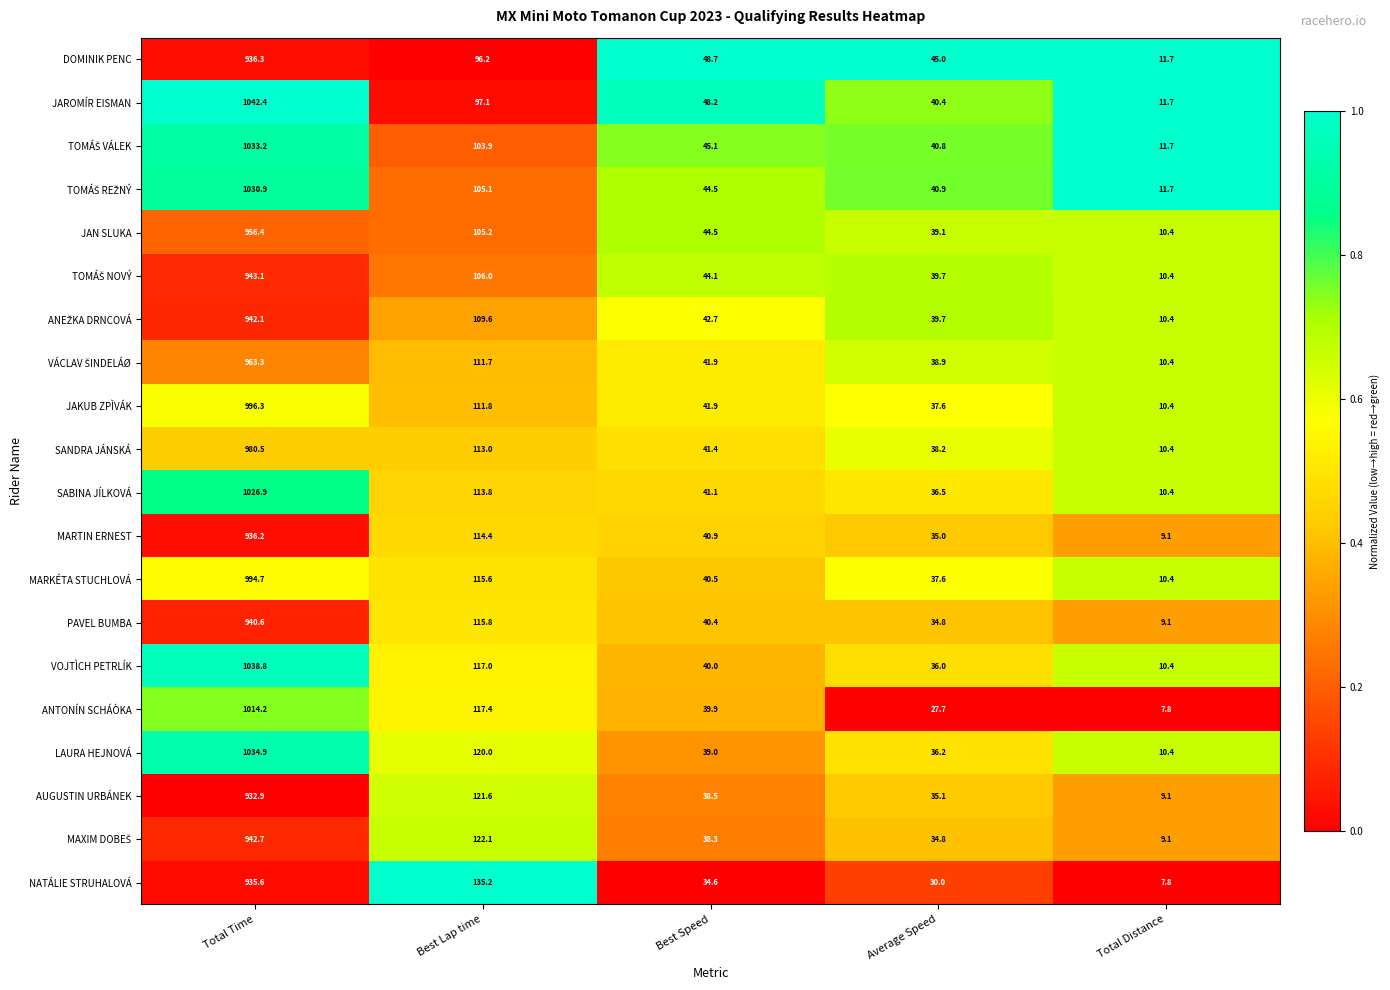

The ANTONÍN SCHÁÒKA series shows 66.6 at Best Lap time. True or false?

False